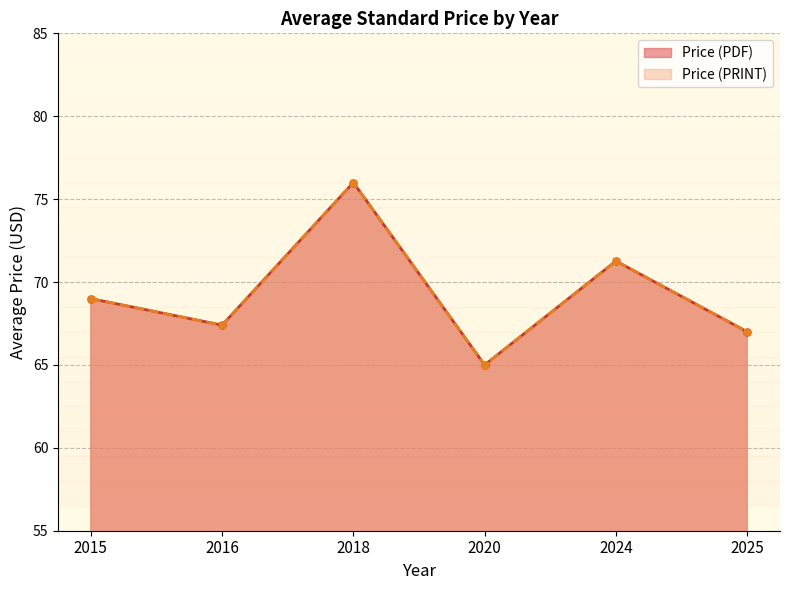

What is the approximate value of Price (PRINT) at 2018, to the nearest 5?

75